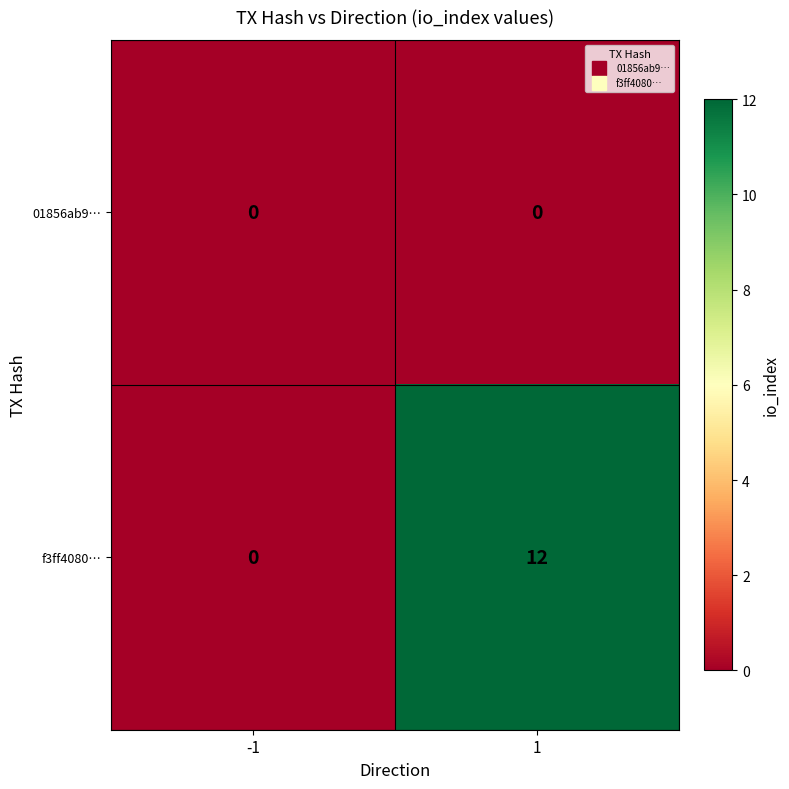

What is the maximum value shown in the chart?

12